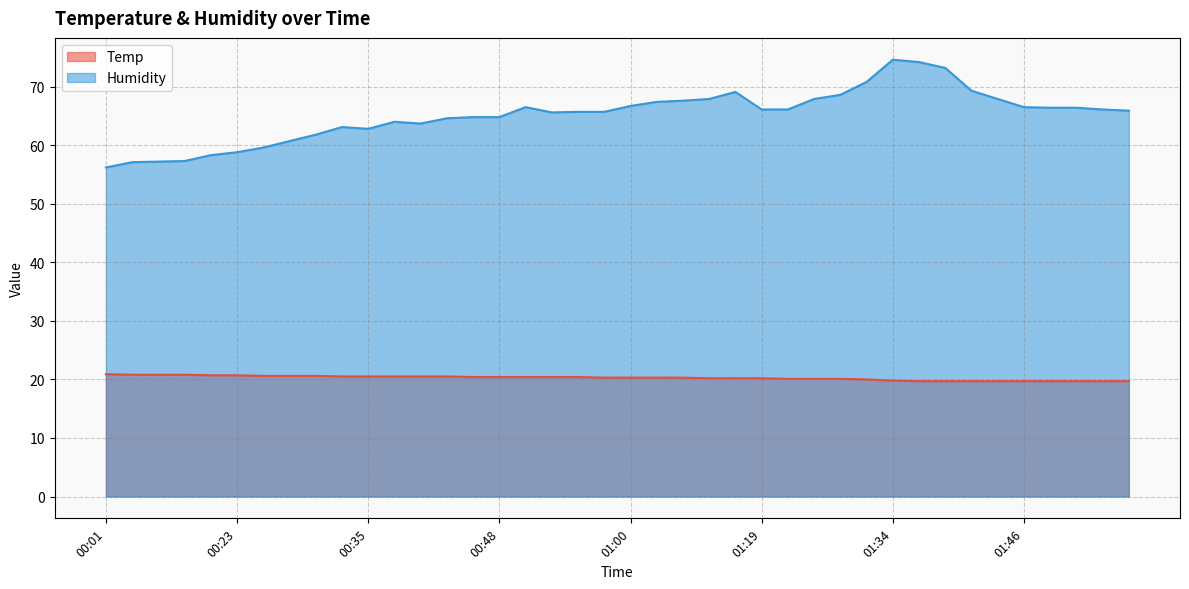

At which label does Temp reach its peak?

00:01